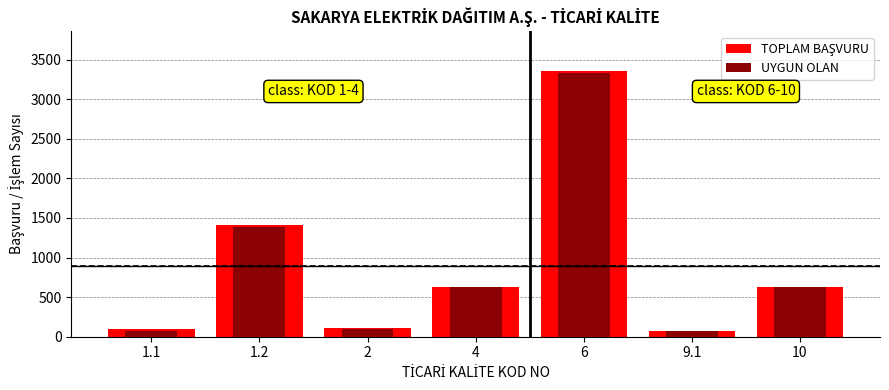

Which has a higher value, 1.2 or 4?

1.2